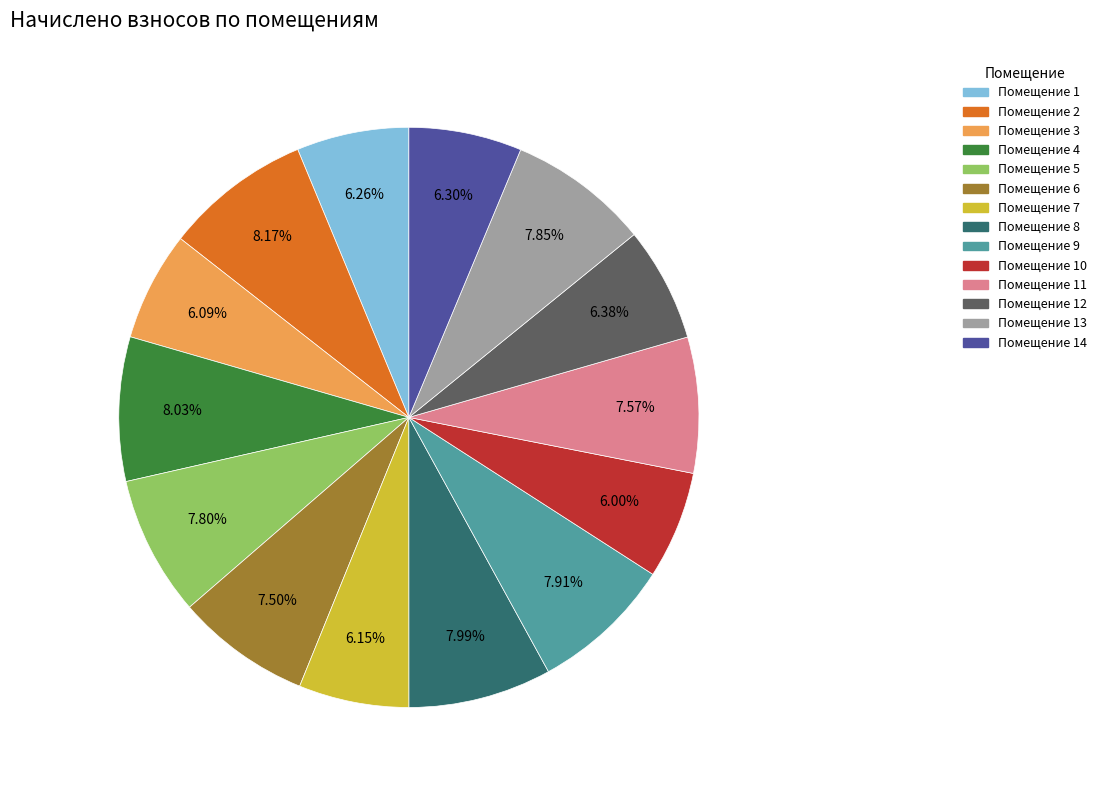

To the nearest percent, what is the difference between the largest and smallest slice percentages?

2%